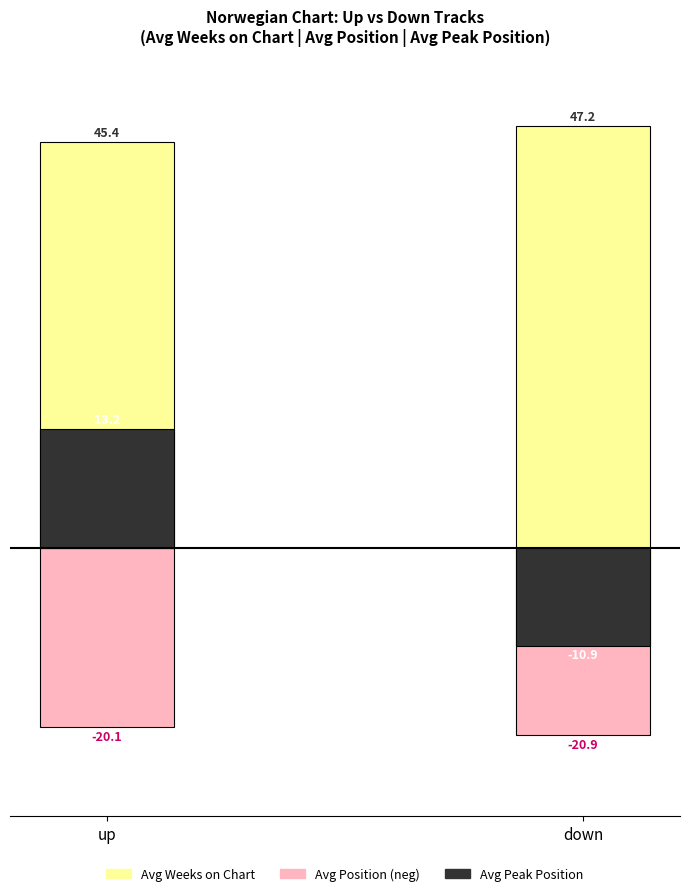

How many groups of bars are there?

2